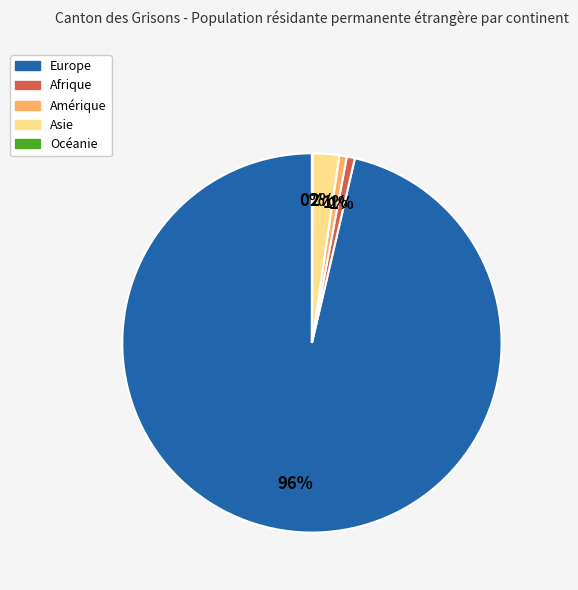

To the nearest percent, what is the average slice percentage?

20%